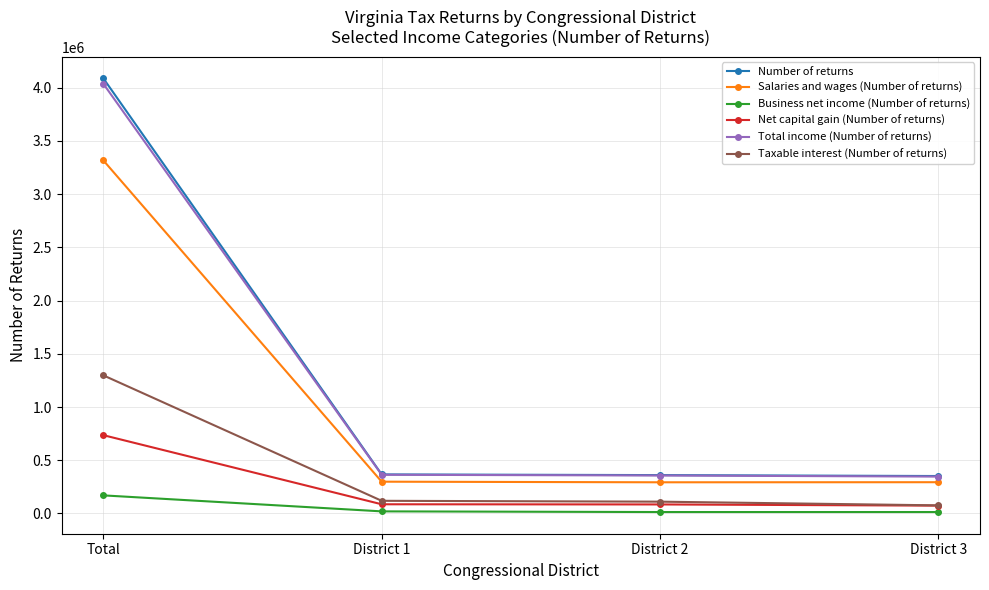

Rank the series at Total from lowest to highest value.

Business net income (Number of returns), Net capital gain (Number of returns), Taxable interest (Number of returns), Salaries and wages (Number of returns), Total income (Number of returns), Number of returns